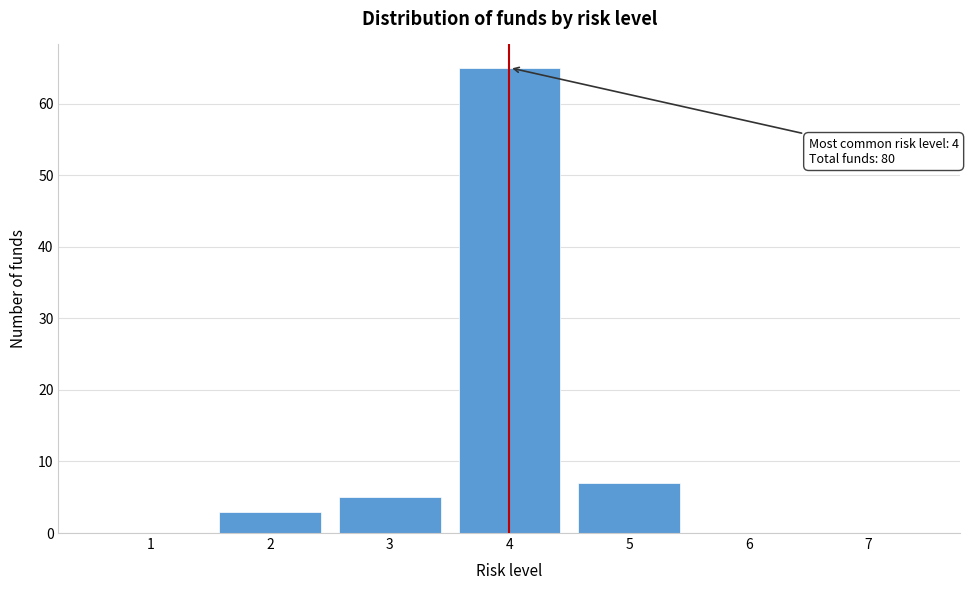

Reading left to right, extract all data points from this chart.

1=0	2=3	3=5	4=65	5=7	6=0	7=0